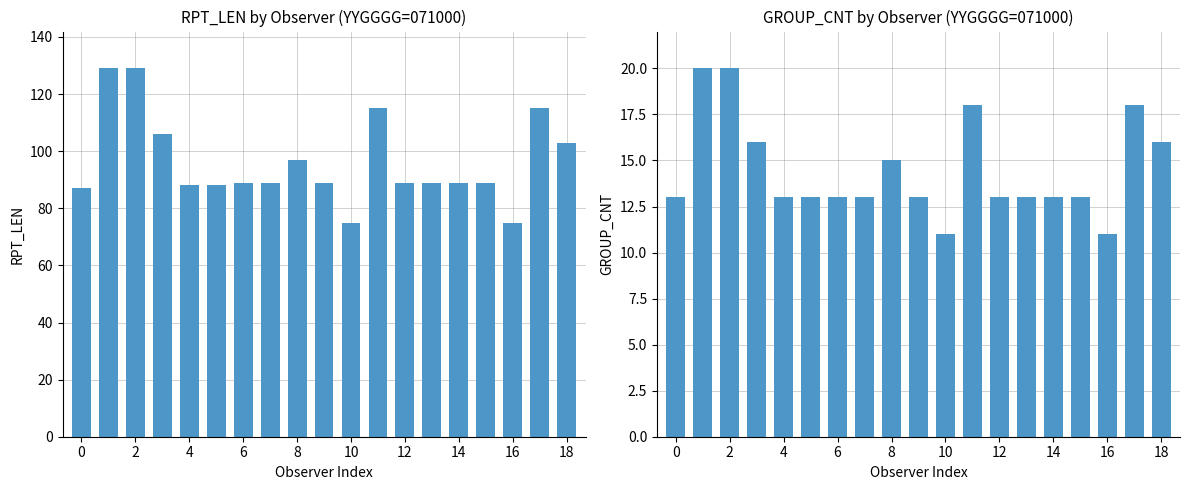

Count the number of categories in the chart.

19